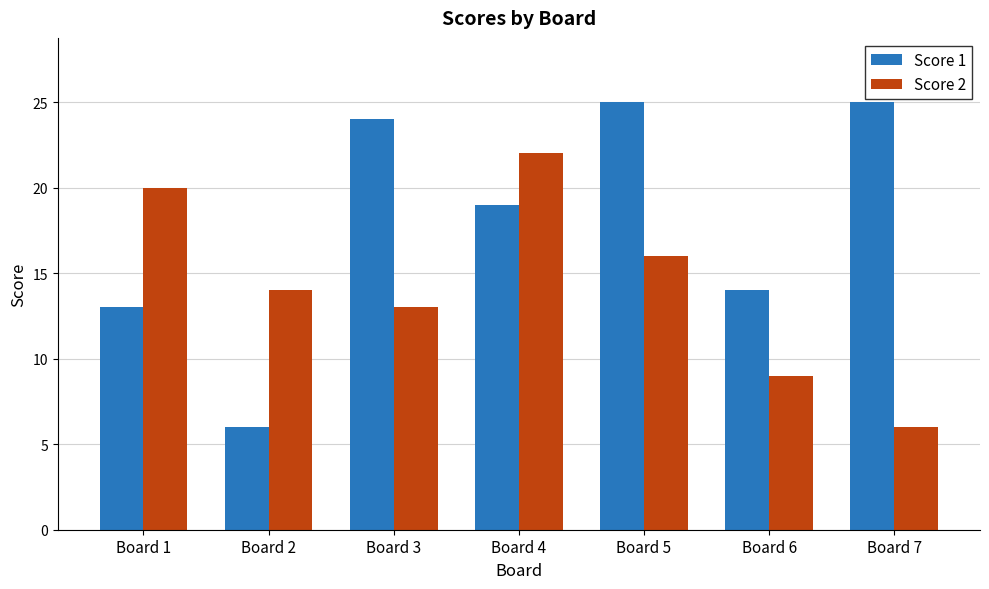

What value does the Score 2 series have at Board 4?

22